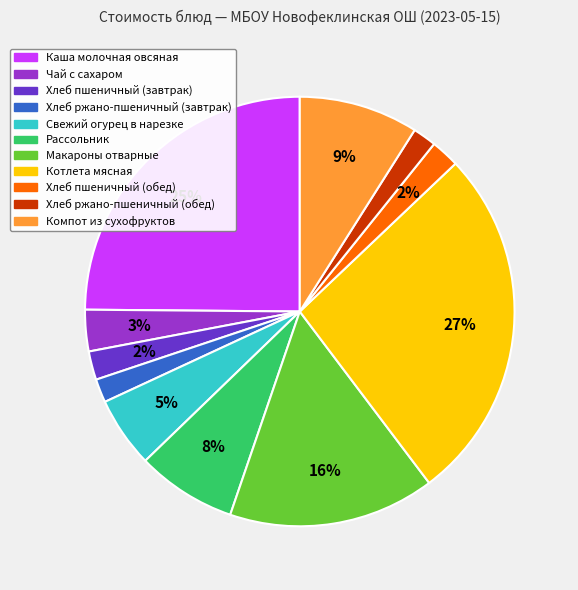

To the nearest percent, what portion does Чай с сахаром represent?

3%